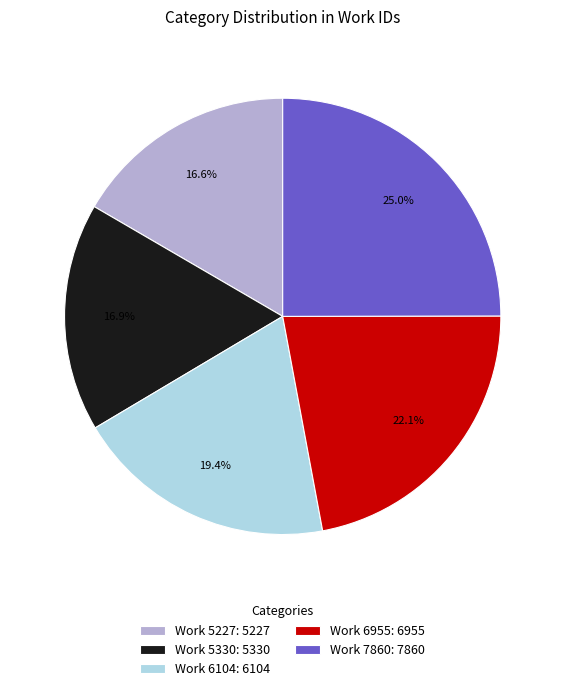

Approximately how many times larger is the value at Work 5227 compared to Work 6104?

0.9